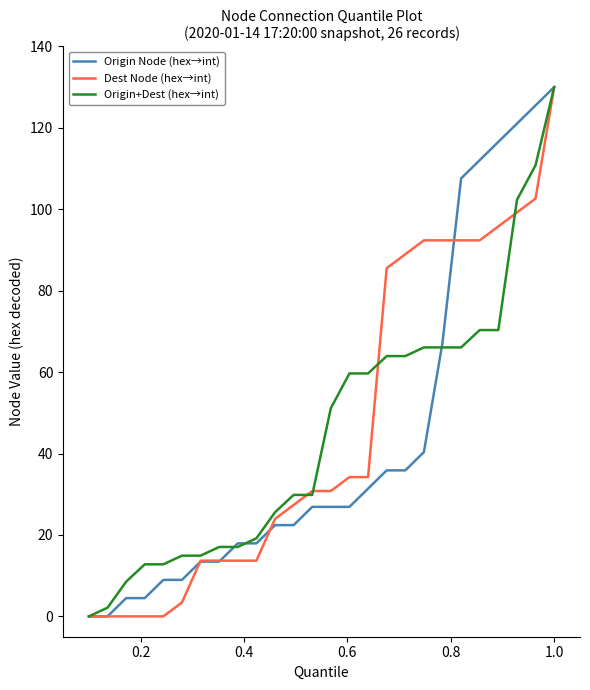

What is the maximum value for Dest Node (hex→int)?

130.0